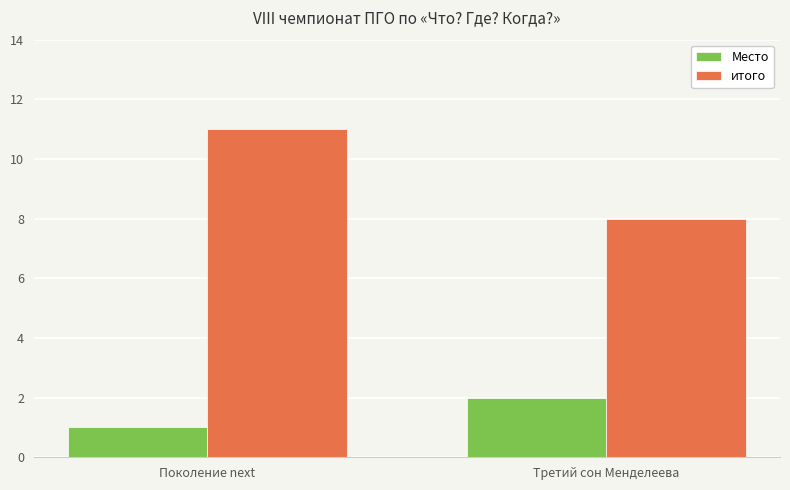

What is the label of the 1st bar from the left?

Поколение next